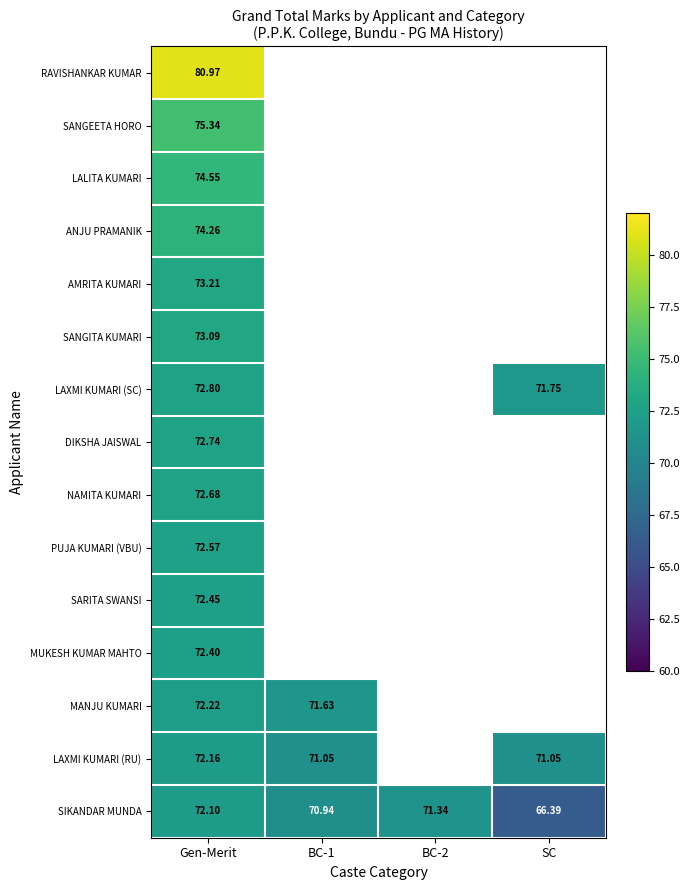

Is the value of AMRITA KUMARI at Gen-Merit greater than the value of LAXMI KUMARI (SC) at Gen-Merit?

Yes